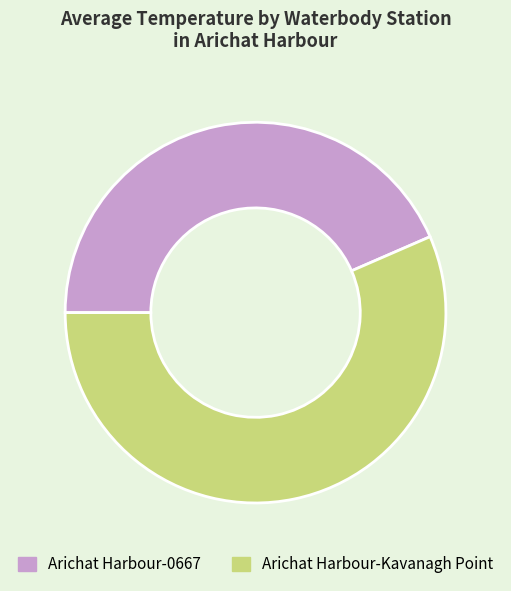

Does any single category account for the majority?

Yes